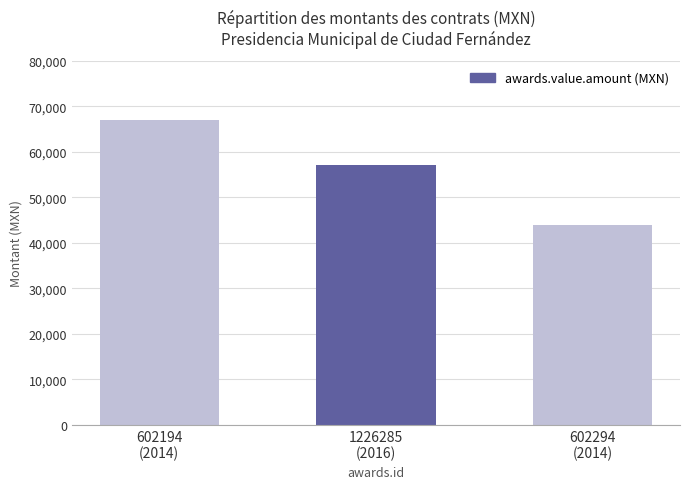

How many distinct data groups are displayed?

1